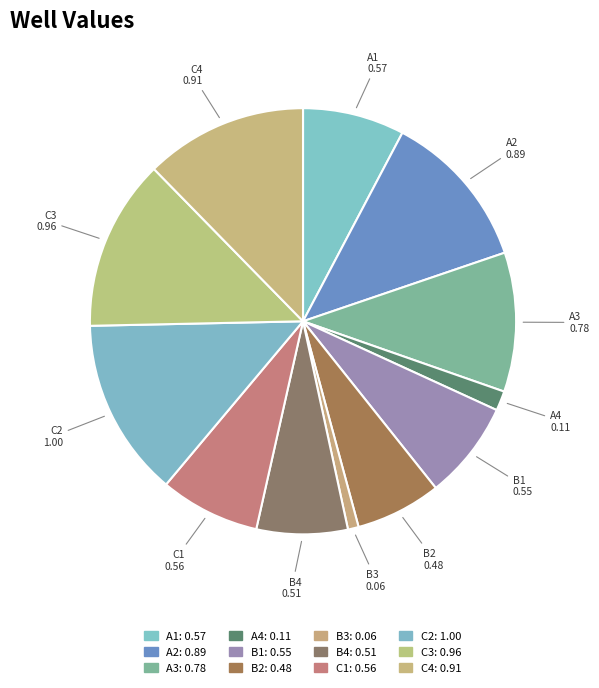

To the nearest percent, what is the average slice percentage?

8%